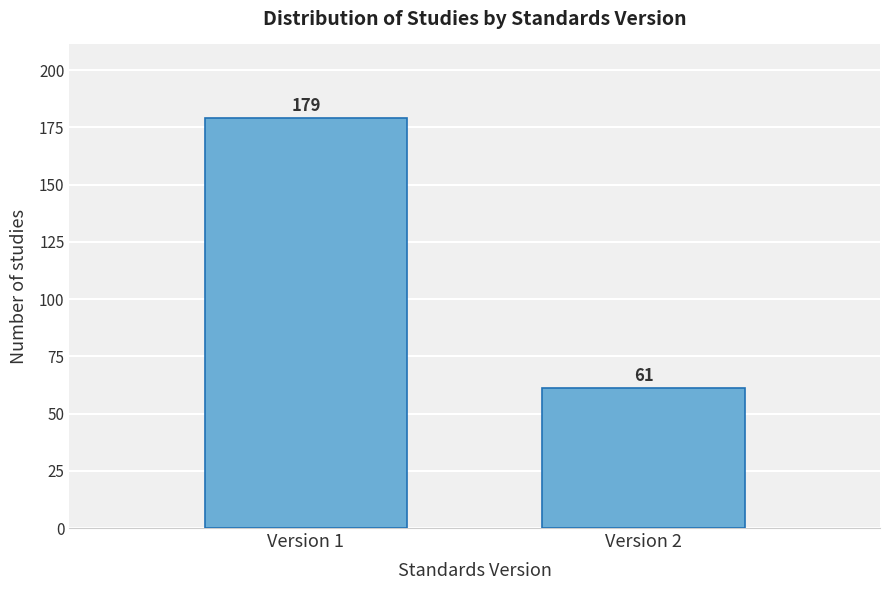

Reading left to right, extract all data points from this chart.

Version 1=179	Version 2=61